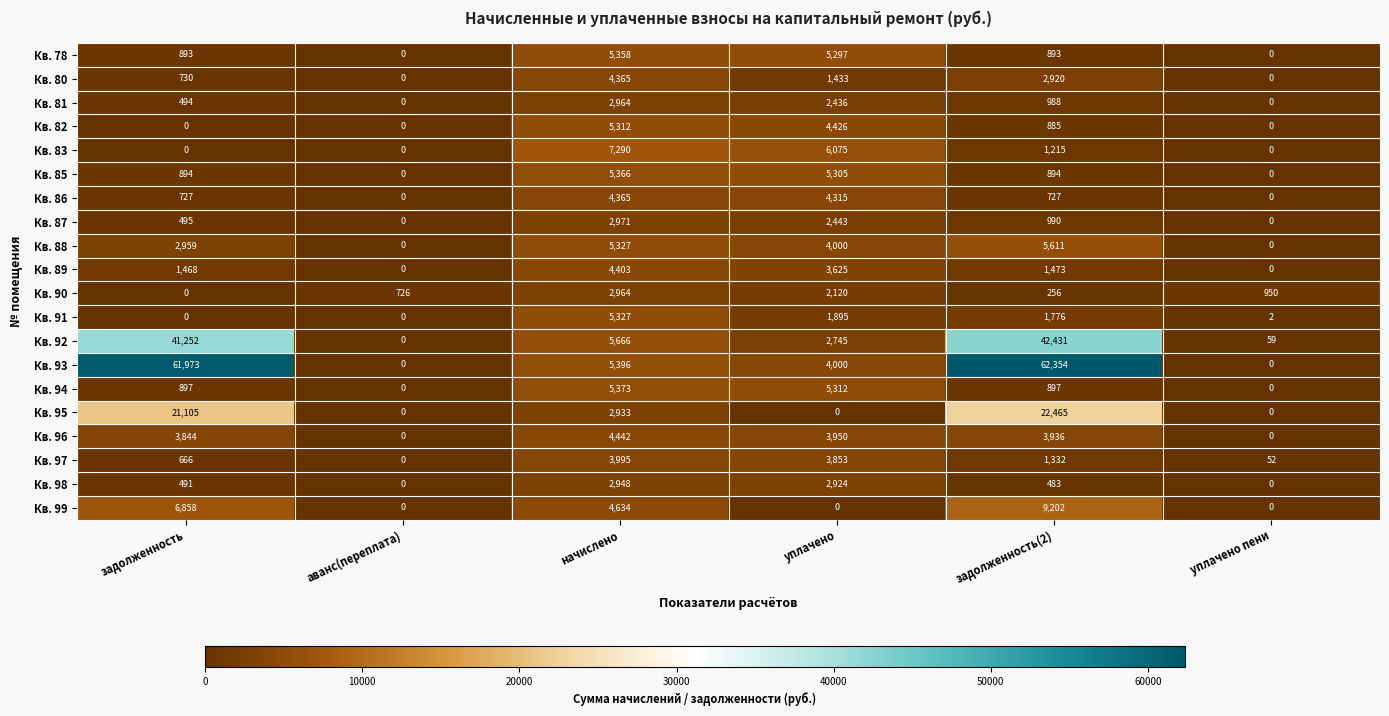

Count the number of data series in this chart.

20